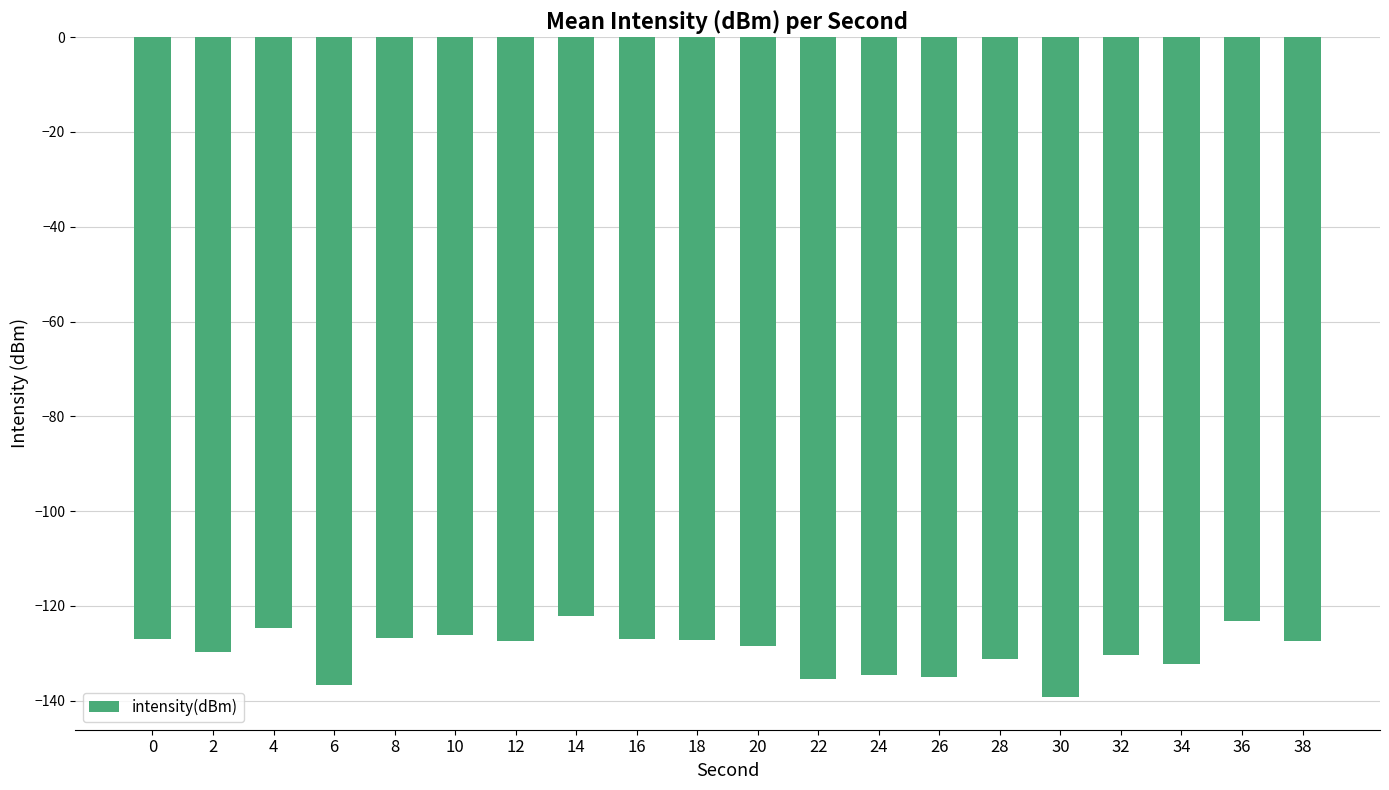

What is the sum of all values?

-2591.6